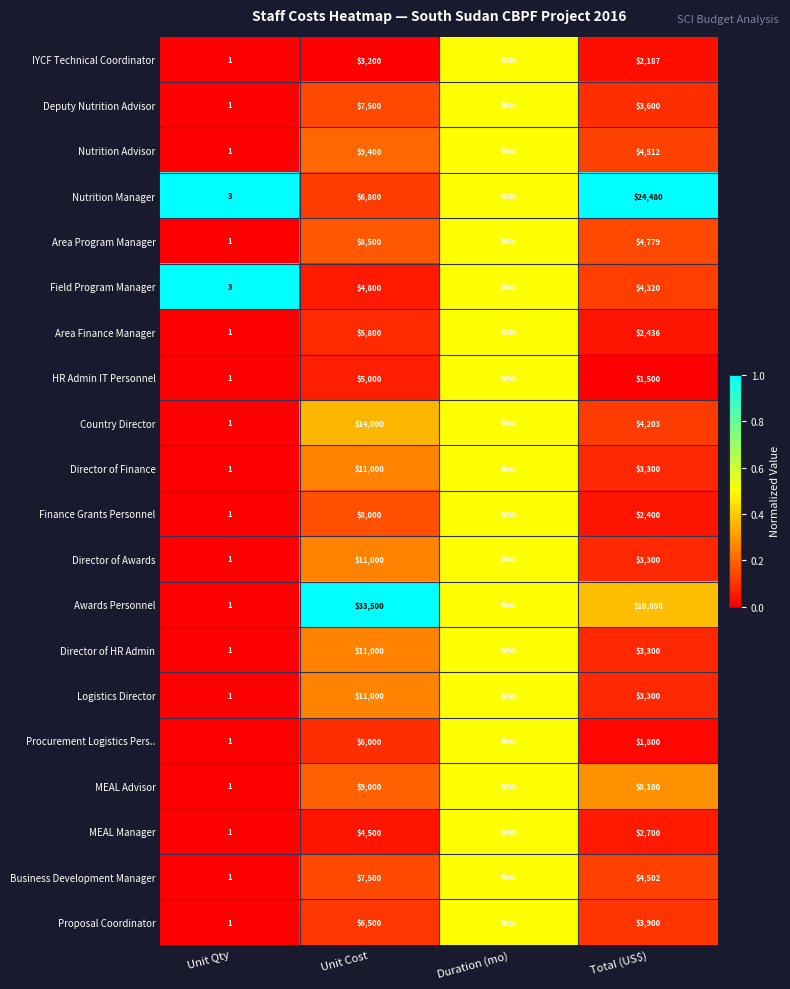

What is the difference between the Field Program Manager values at Unit Qty and Unit Cost?

4797.0